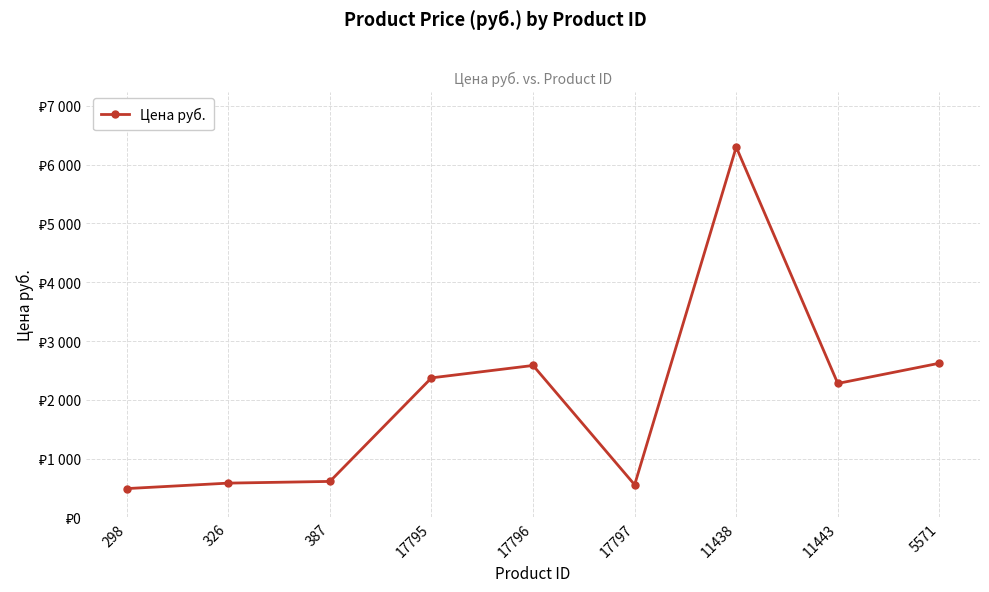

What is the value of the 9th point from the left?

2623